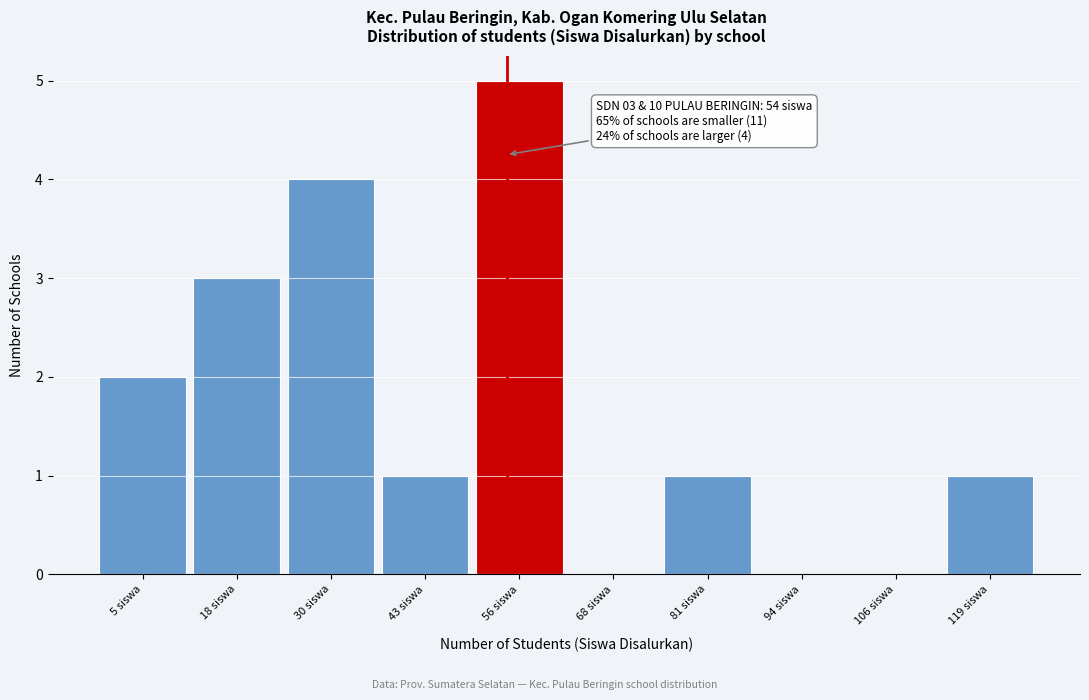

Which range on the x-axis has the tallest bar?

49.4 to 62.0